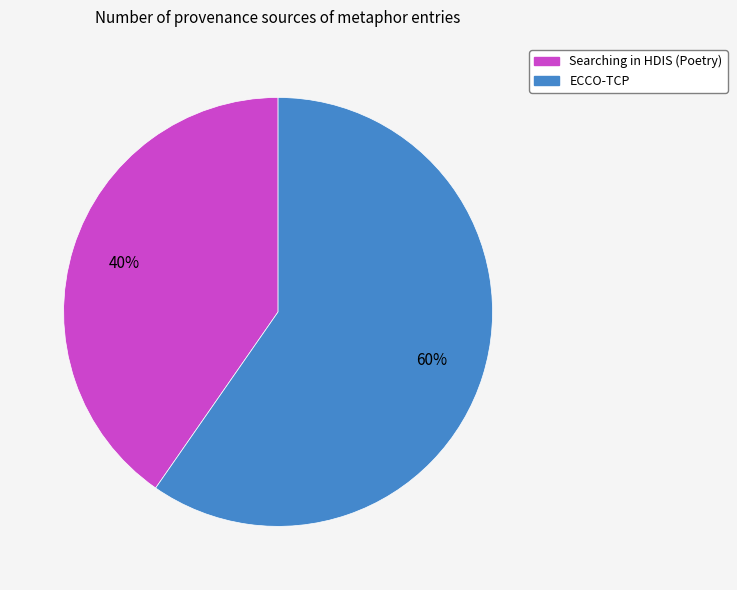

To the nearest percent, what is the combined percentage of Searching in HDIS (Poetry) and ECCO-TCP?

100%